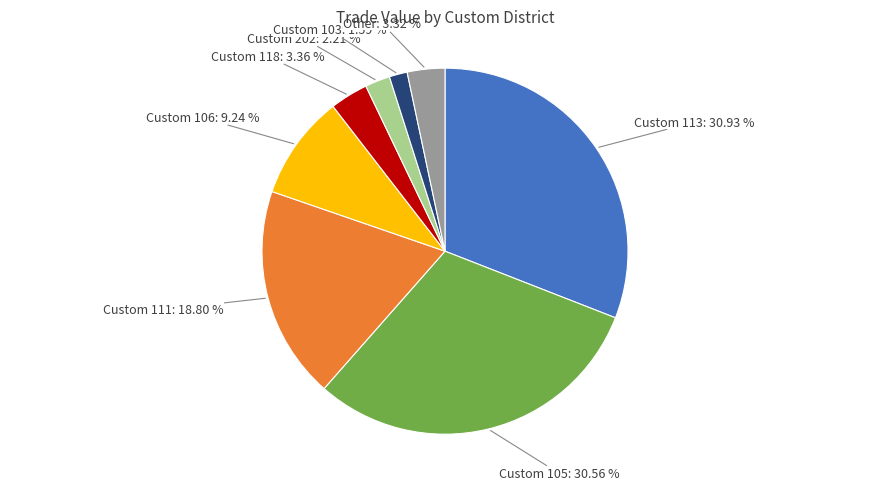

Approximately how many times larger is the value at Custom 118 compared to Custom 106?

0.4